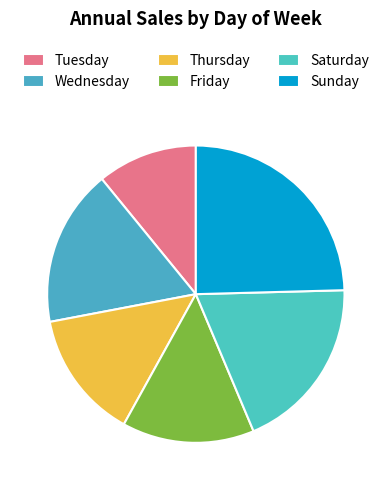

True or false: Friday accounts for 14% of the total.

True